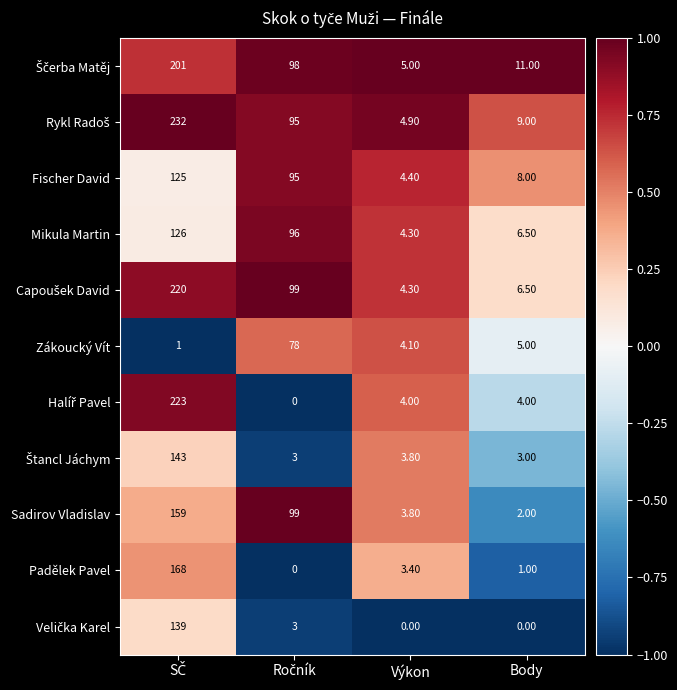

At which label does Fischer David reach its minimum?

Výkon